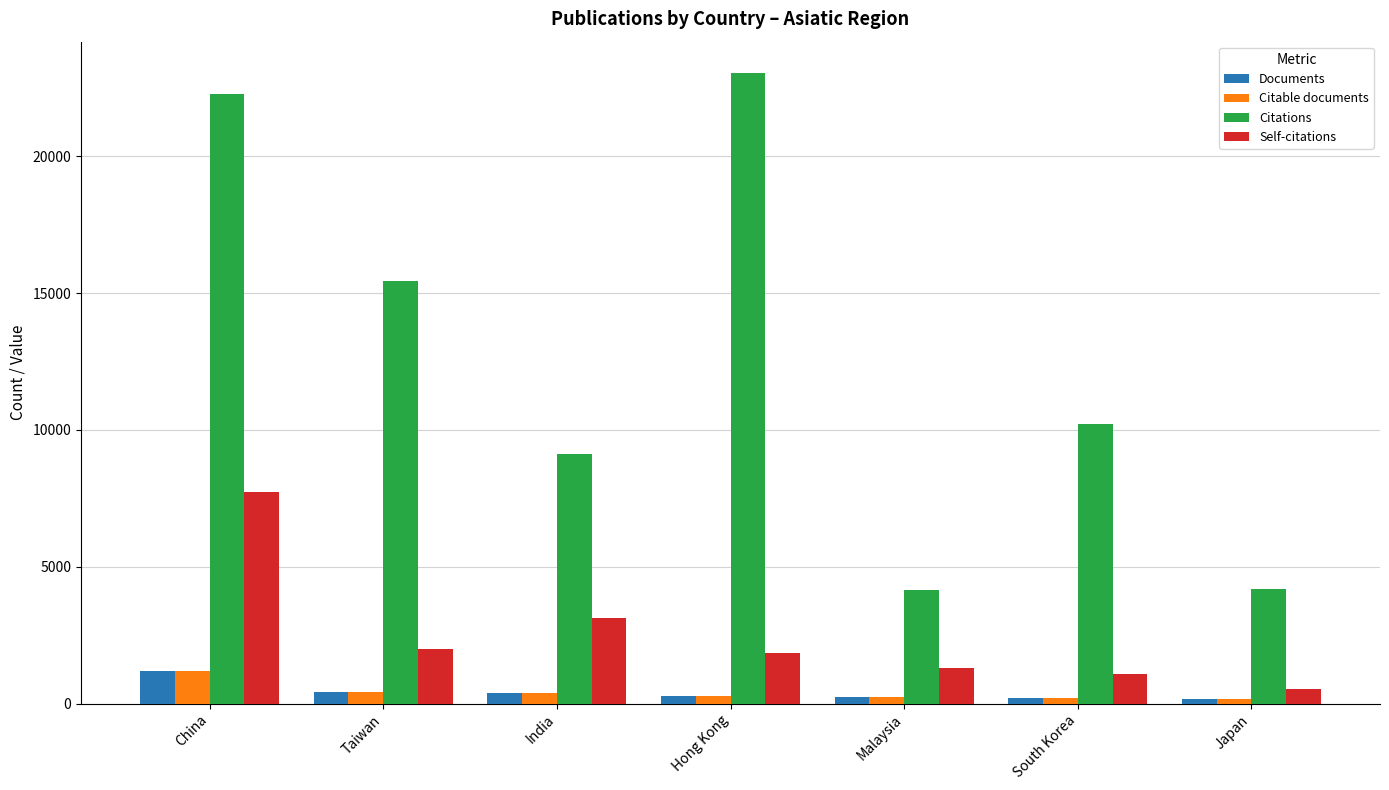

What is the sum of all Documents values?

2911